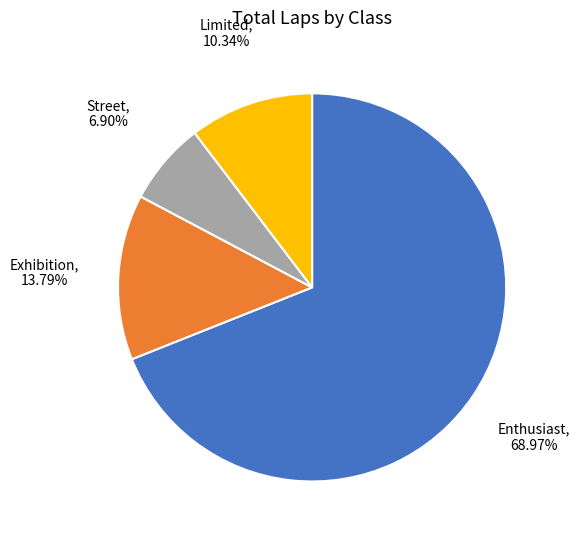

Does any single category account for the majority?

Yes